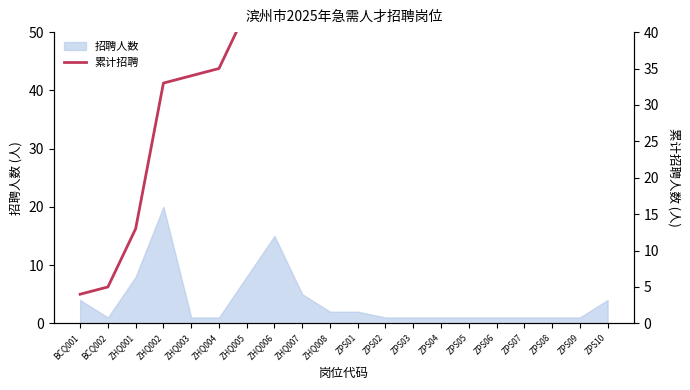

What is the label of the 7th point from the left?

ZHQ005